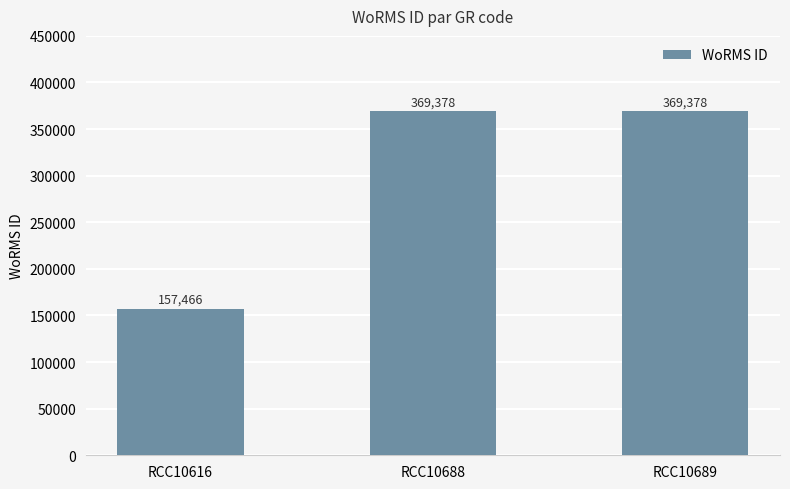

What is the difference between the values at RCC10688 and RCC10616?

211912